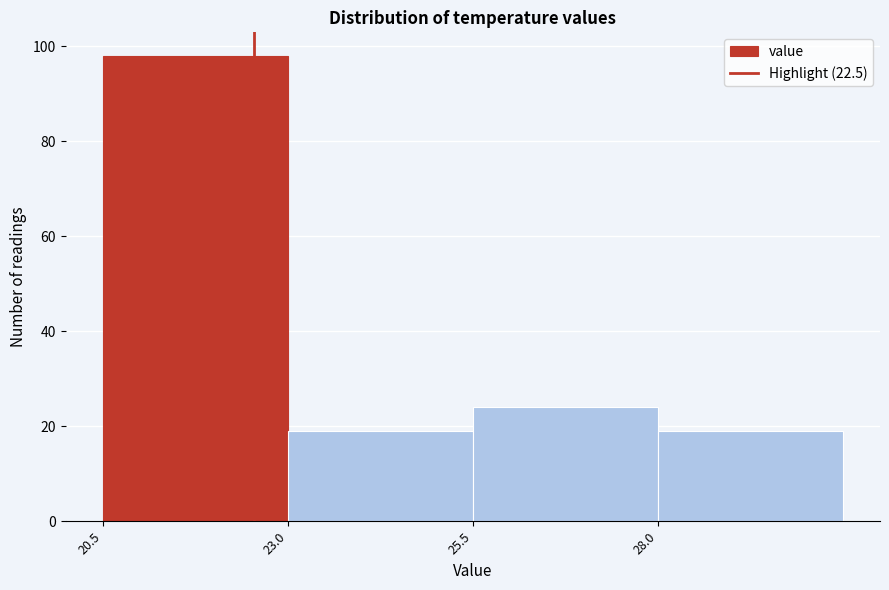

Reading left to right, list every bar in this chart as the range it spans on the x-axis followed by its height. Neither the bar edges nor the heights are printed on the chart, so give them approximately, as read against the axes.

20.5 to 23.0: 98
23.0 to 25.5: 20
25.5 to 28.0: 24
28.0 to 30.5: 20